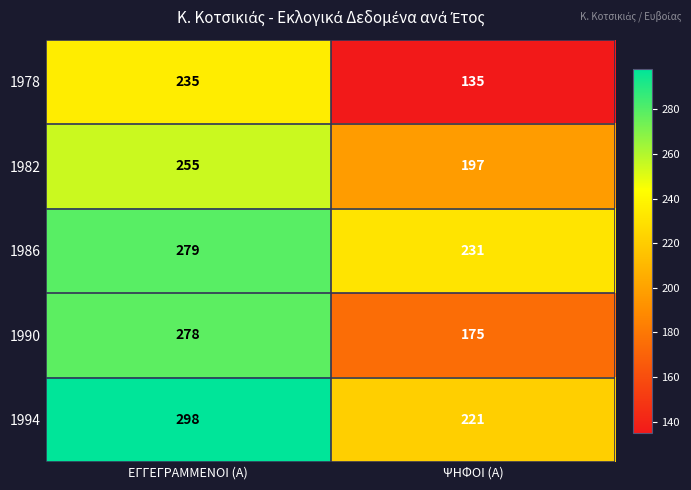

The 1986 series shows 279 at ΕΓΓΕΓΡΑΜΜΕΝΟΙ (Α). True or false?

True